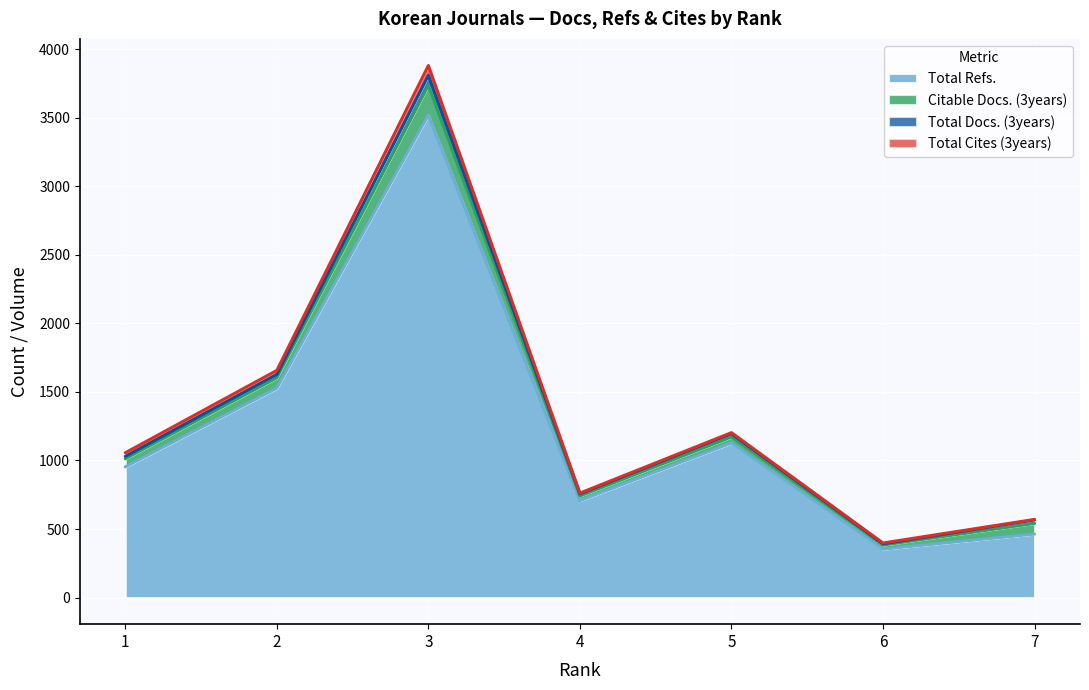

What is the sum of all Citable Docs. (3years) values?

538